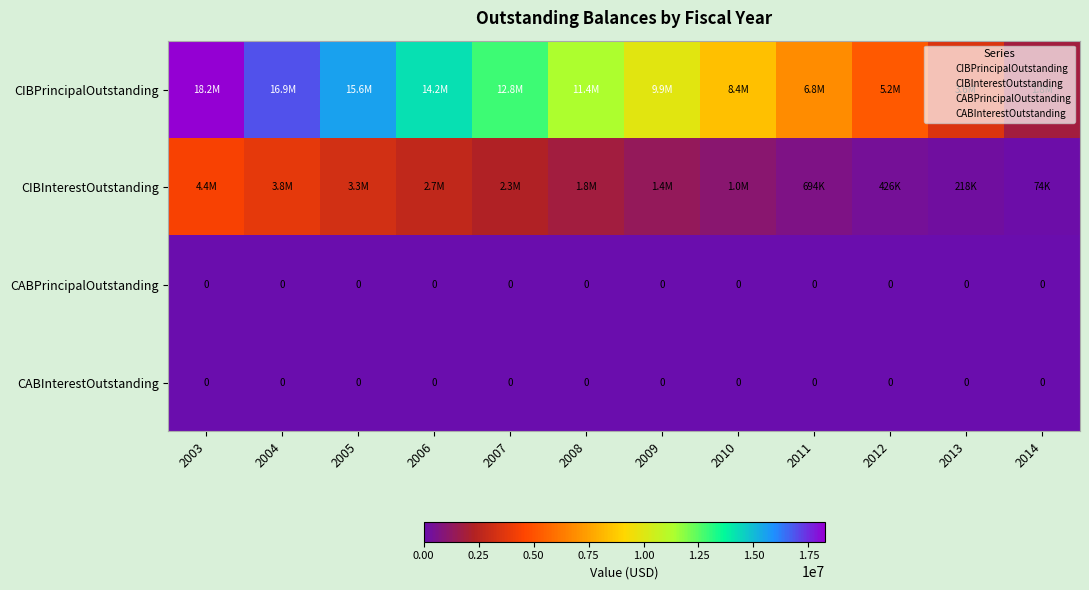

At which category is the sum across all series the highest?

2003